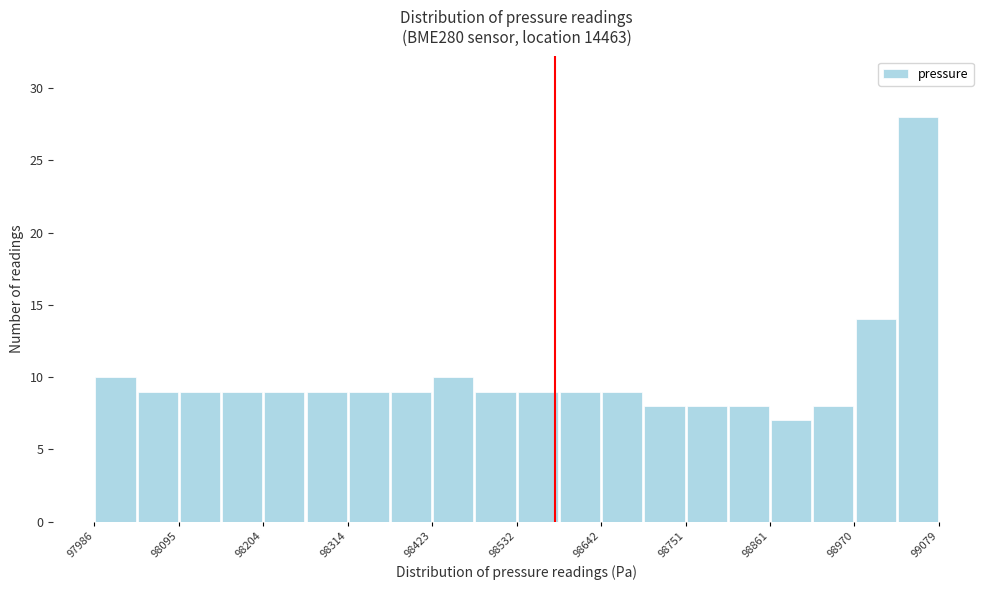

Read against the x-axis, roughly where is the centre of the tallest bar?

99060